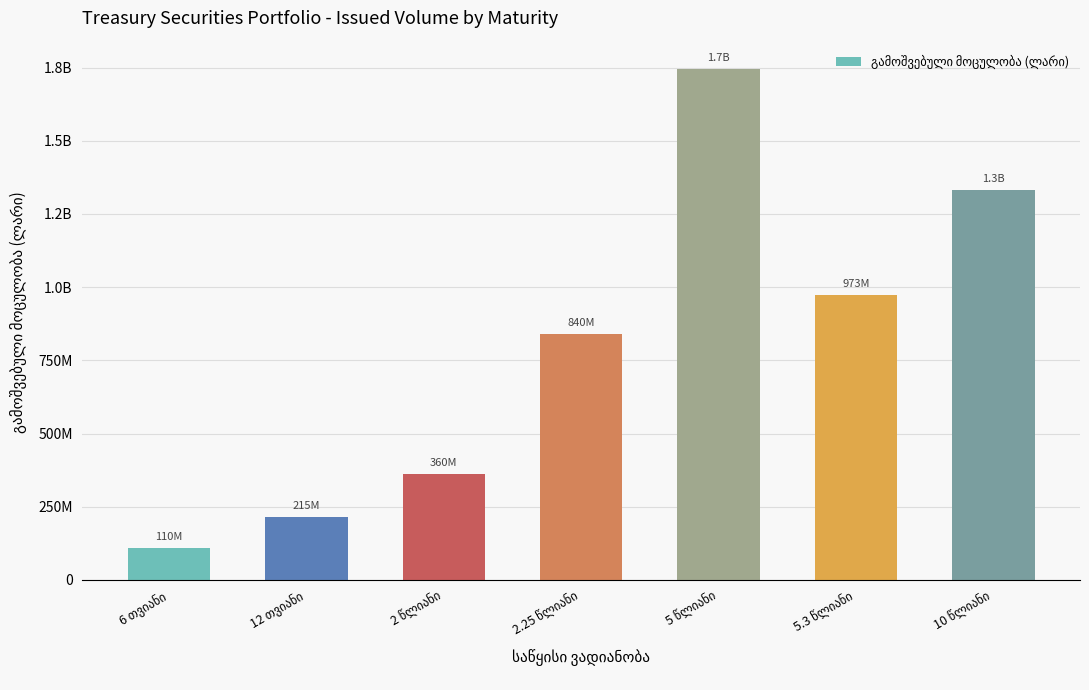

List the labels in order of value, smallest first.

6 თვიანი, 12 თვიანი, 2 წლიანი, 2.25 წლიანი, 5.3 წლიანი, 10 წლიანი, 5 წლიანი